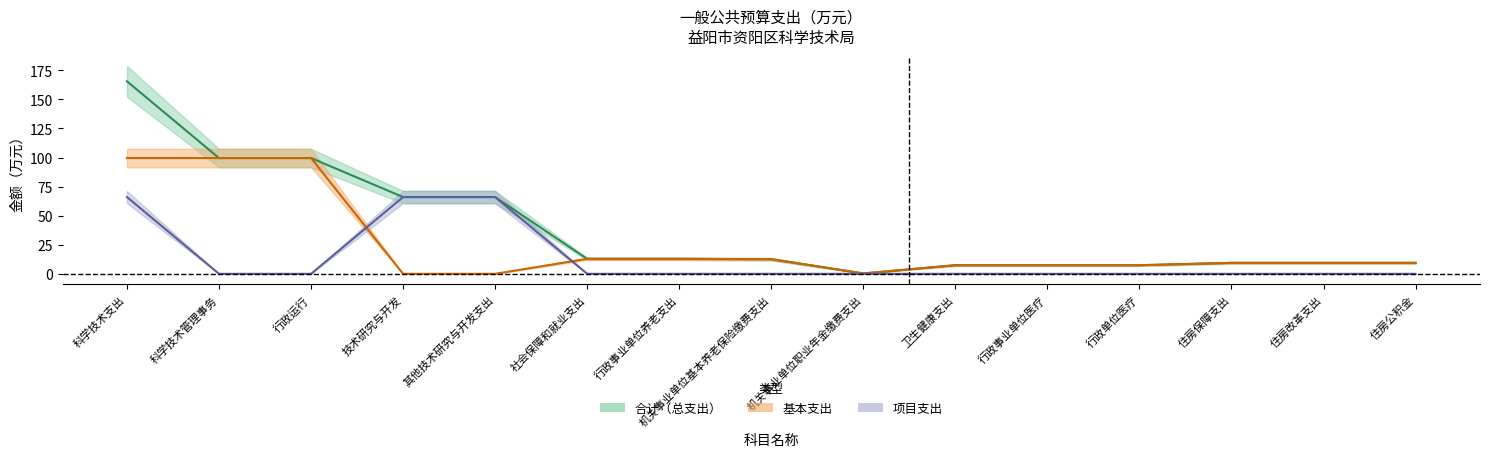

What position from the left is 行政事业单位养老支出?

7